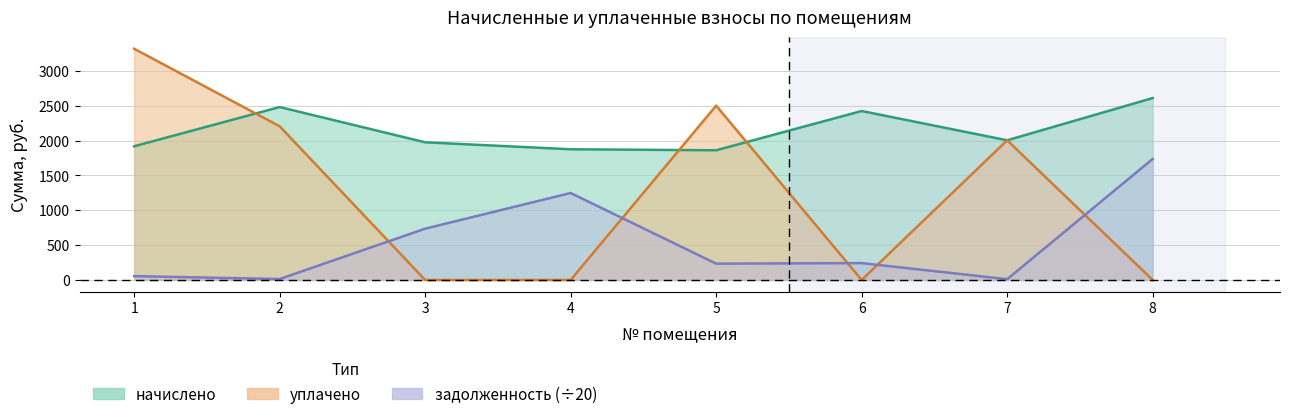

How many interior local peaks does the задолженность series have?

2